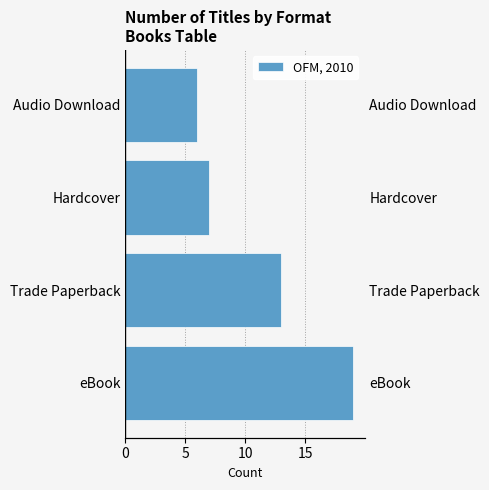

How many data points does each series have?

4